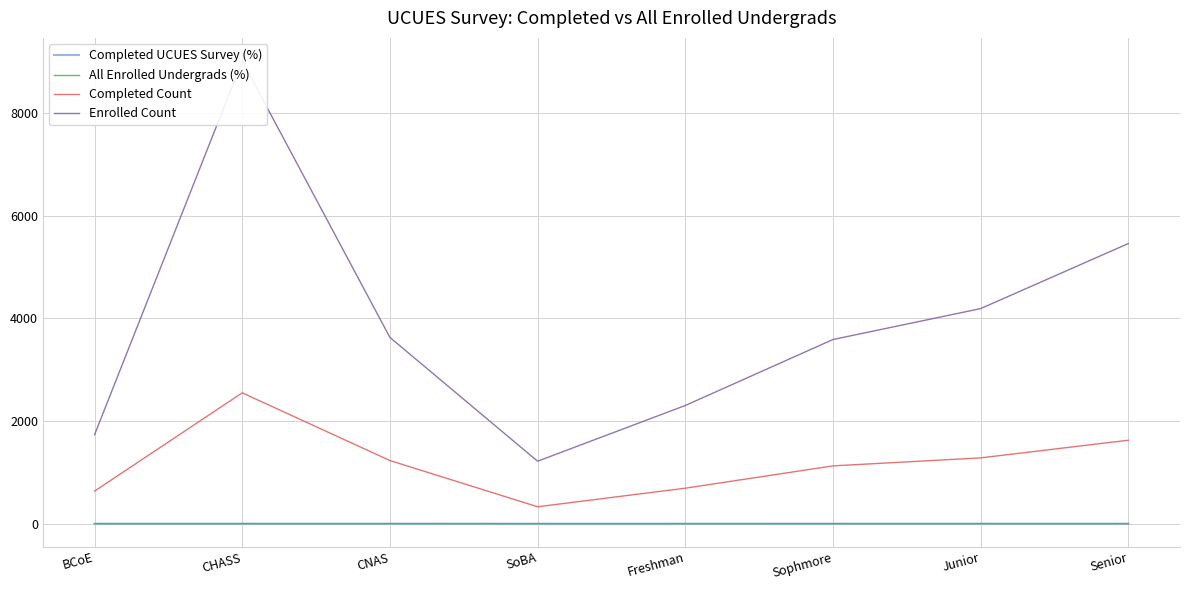

What are all the series names shown in the legend?

Completed UCUES Survey (%), All Enrolled Undergrads (%), Completed Count, Enrolled Count